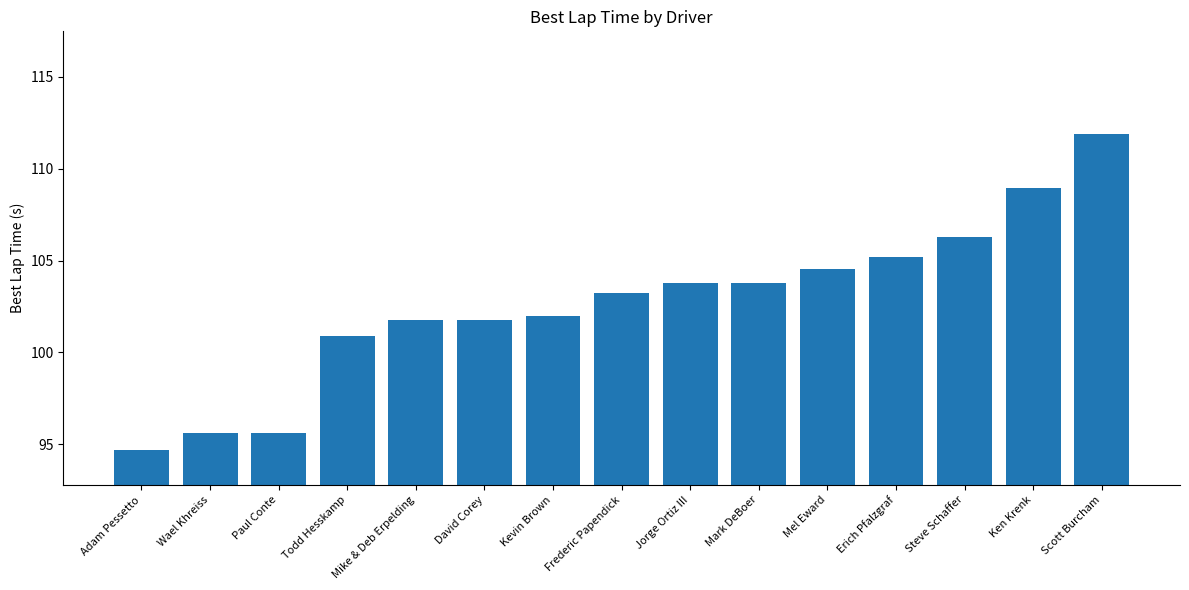

Is it true that the value at Todd Hesskamp is 53.3?

False